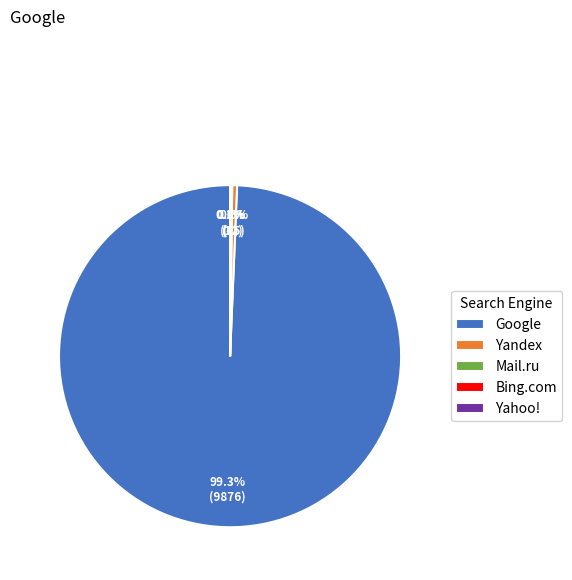

Which slice is the largest?

Google